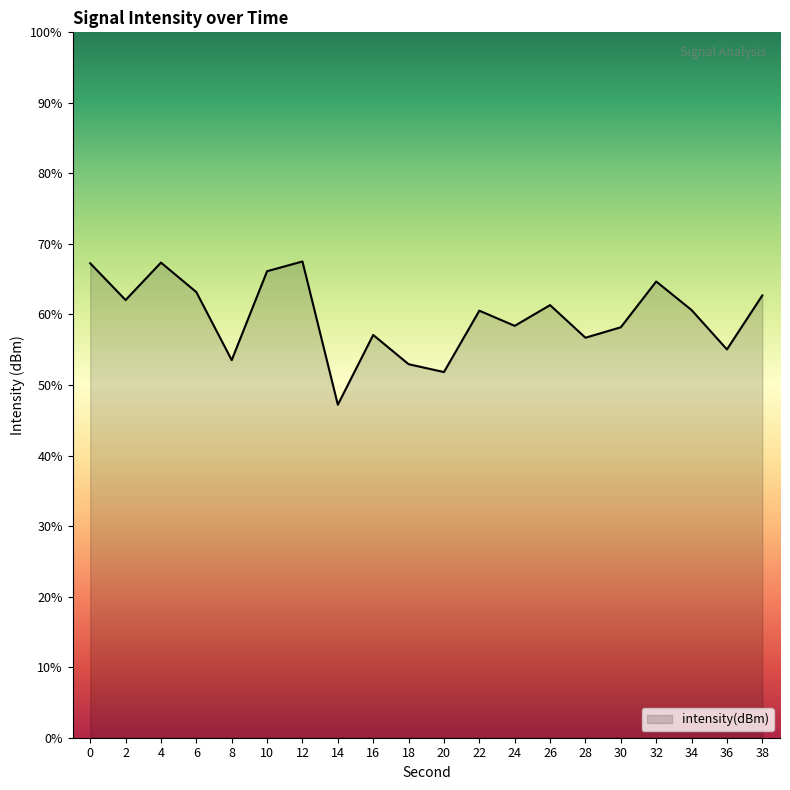

How many interior local peaks (higher than both neighbors) does the data have?

6